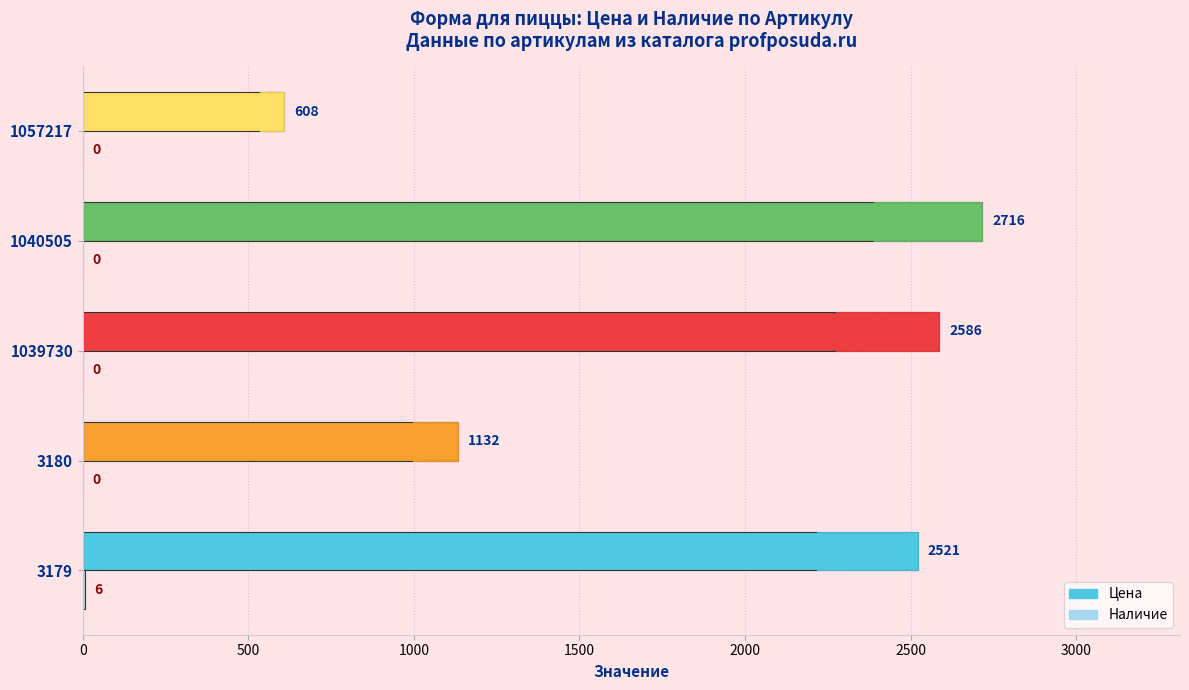

What is the sum of all Цена values?

9563